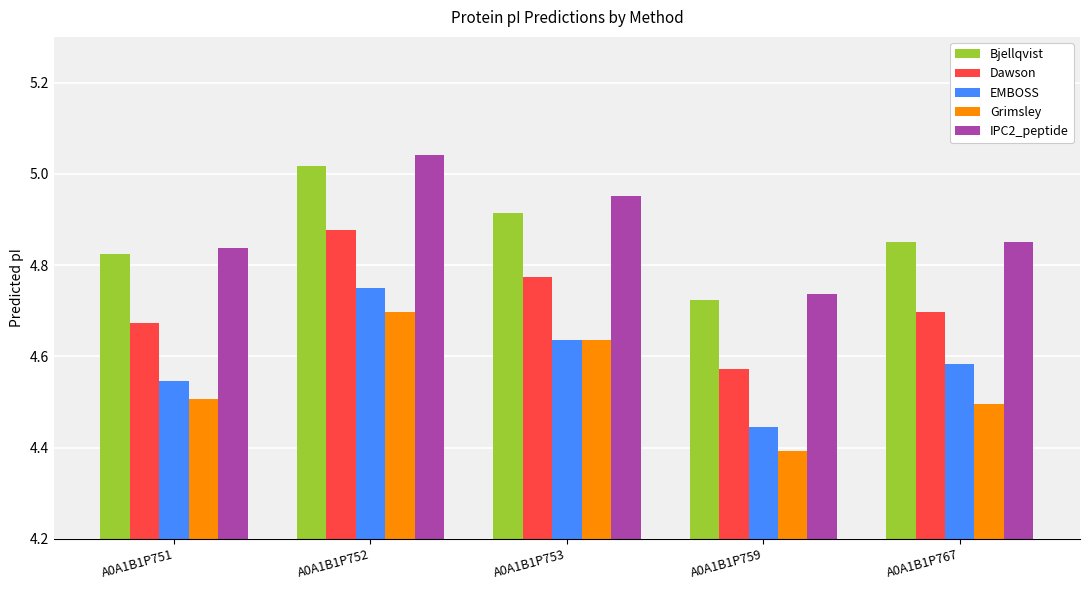

What is the difference between the Dawson values at A0A1B1P759 and A0A1B1P751?

0.1